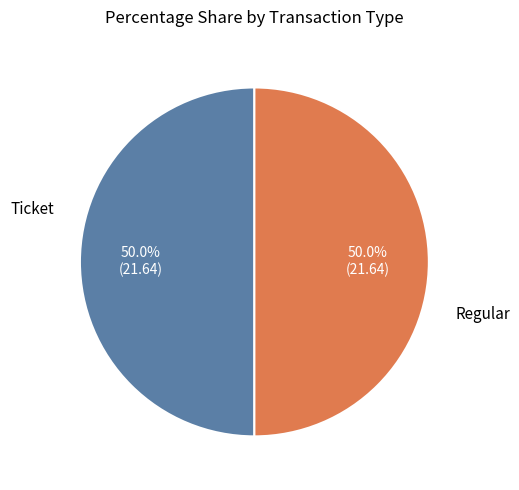

What portion of the pie excludes Ticket?

50.0%